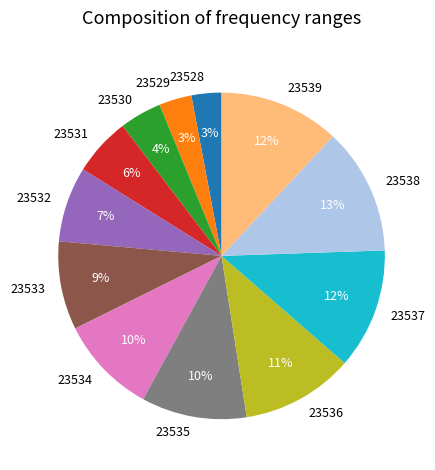

Does 23529 represent more than half of the total?

No